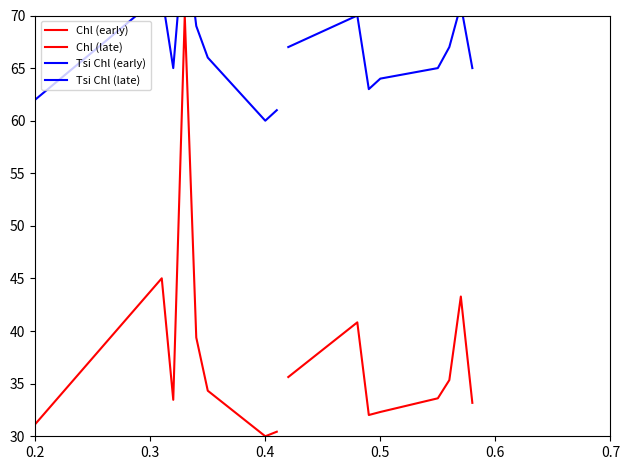

True or false: Chl (late) has more than 1 interior local peaks.

True